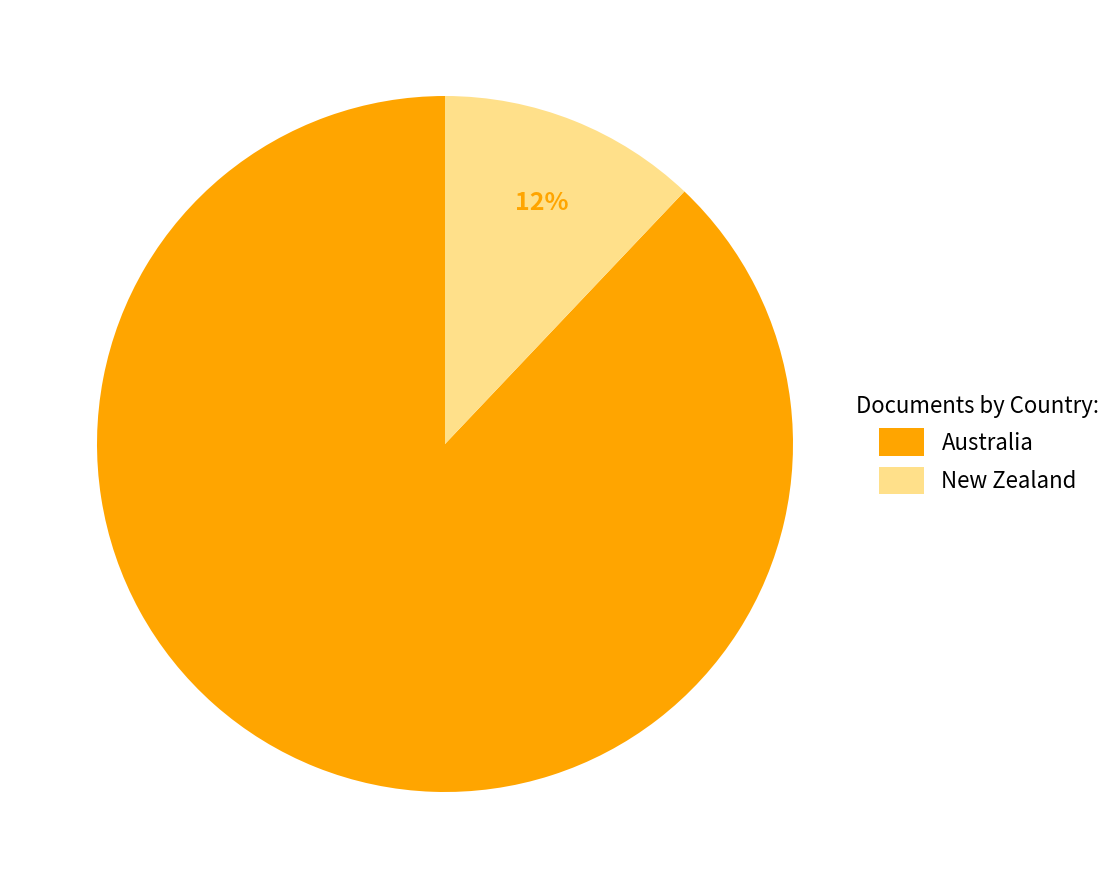

To the nearest percent, what is the combined percentage of New Zealand and Australia?

100%